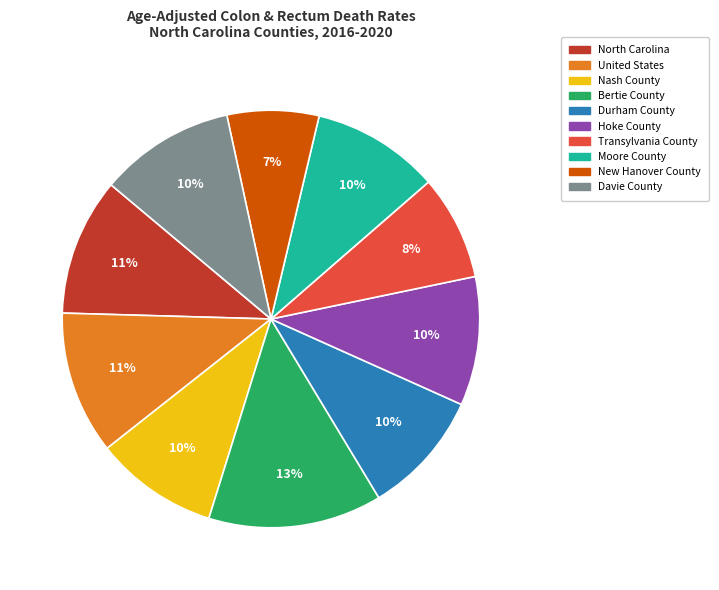

Combined, do Bertie County and United States account for over 50%?

No